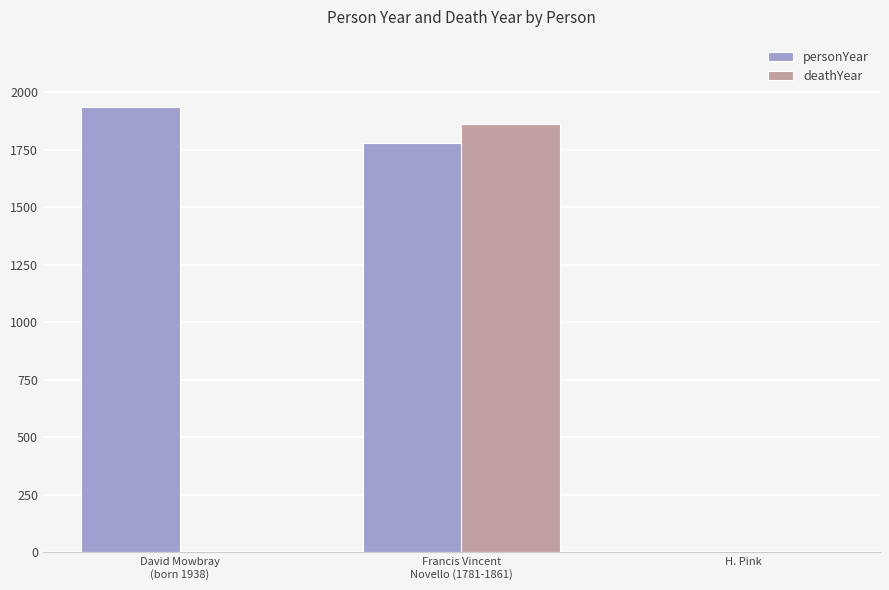

How many series are shown in this chart?

2